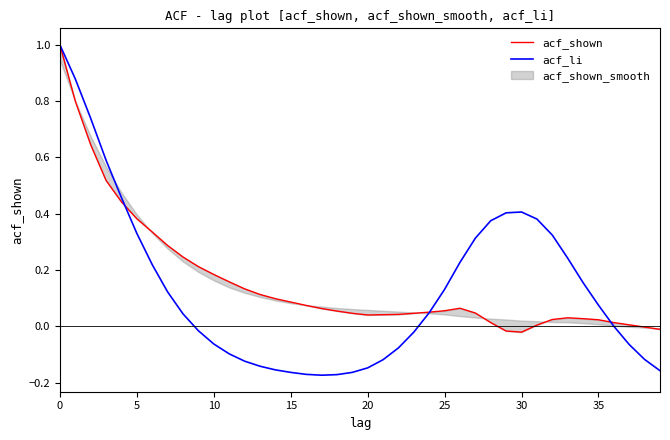

Count the number of categories in the chart.

40